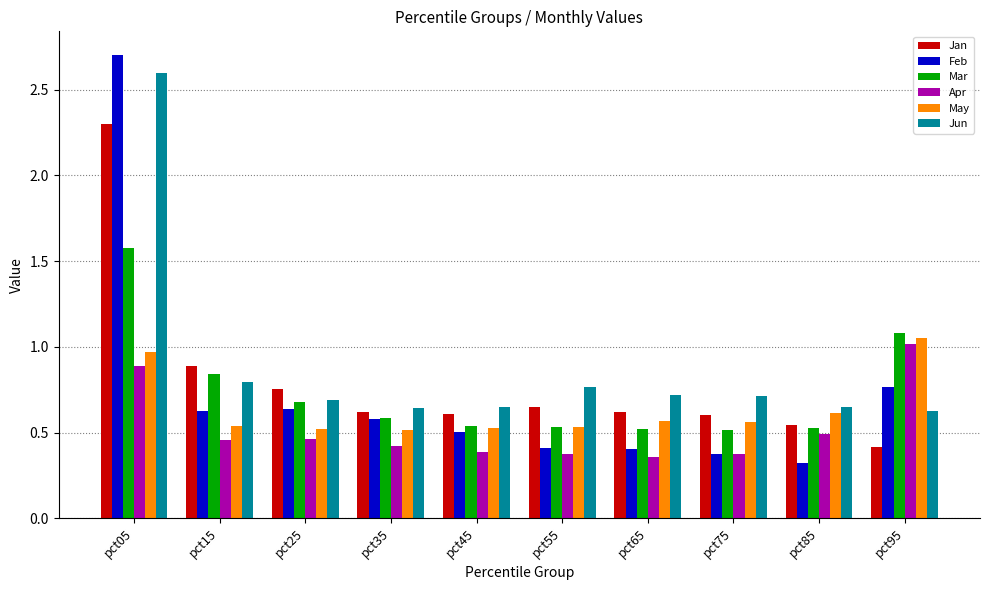

Is it true that May equals 0.9 at pct45?

False